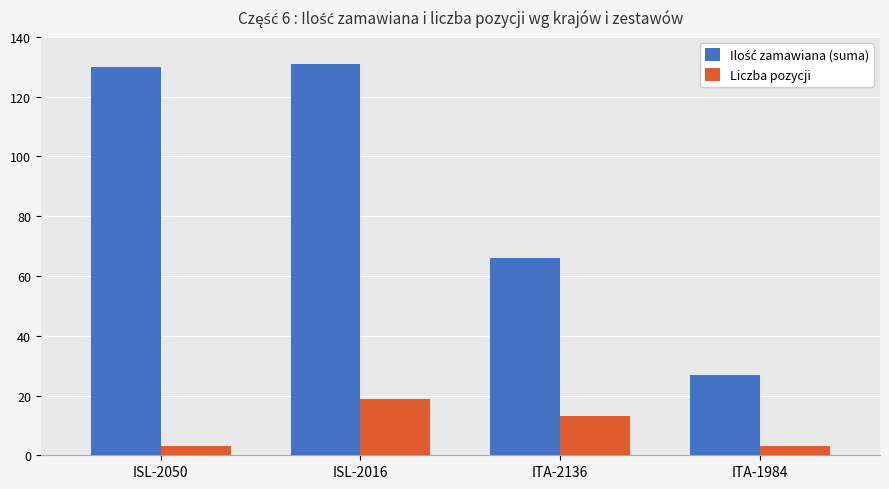

Which series changed the most between ISL-2050 and ISL-2016?

Liczba pozycji